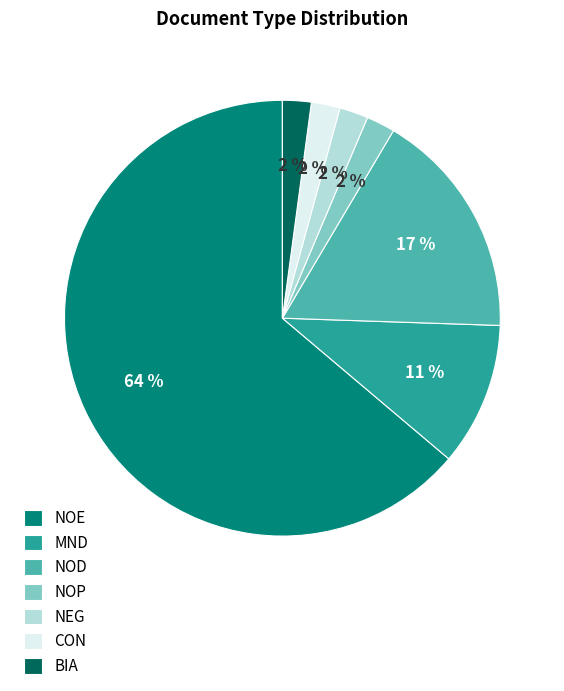

Count the number of slices in the pie.

7